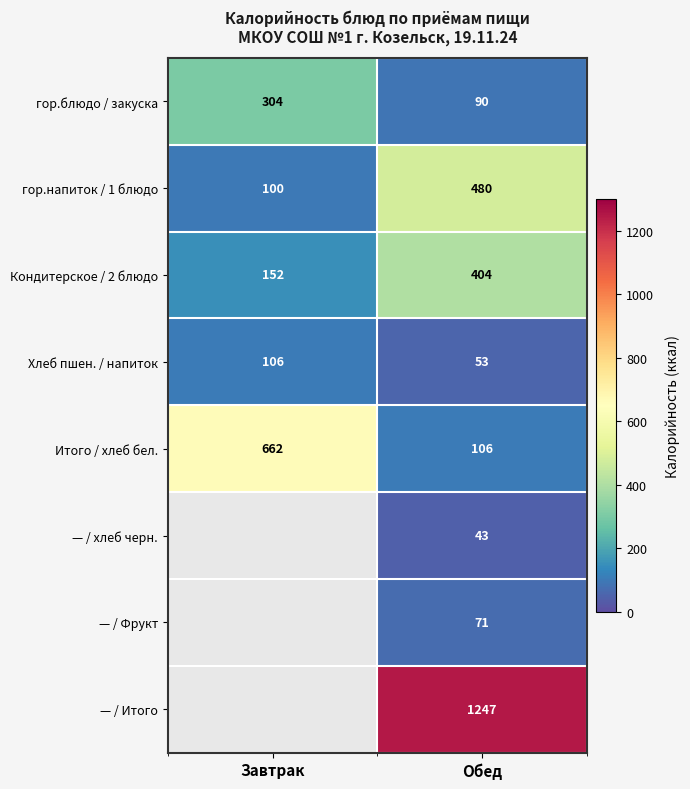

Is the value of гор.напиток / 1 блюдо at Обед greater than the value of Кондитерское / 2 блюдо at Завтрак?

Yes